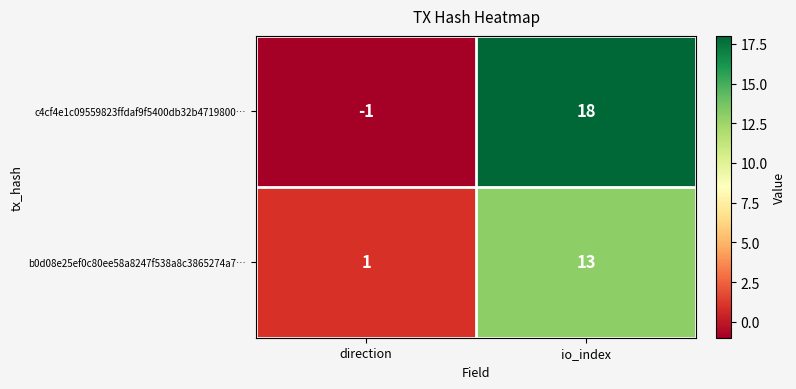

Which series has the largest range (max minus min)?

c4cf4e1c09559823ffdaf9f5400db32b4719800…